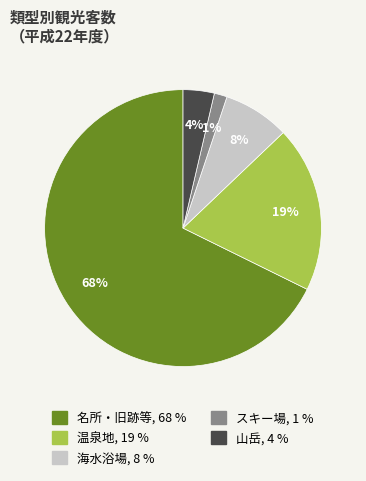

To the nearest percent, what percentage of the pie is 海水浴場?

8%